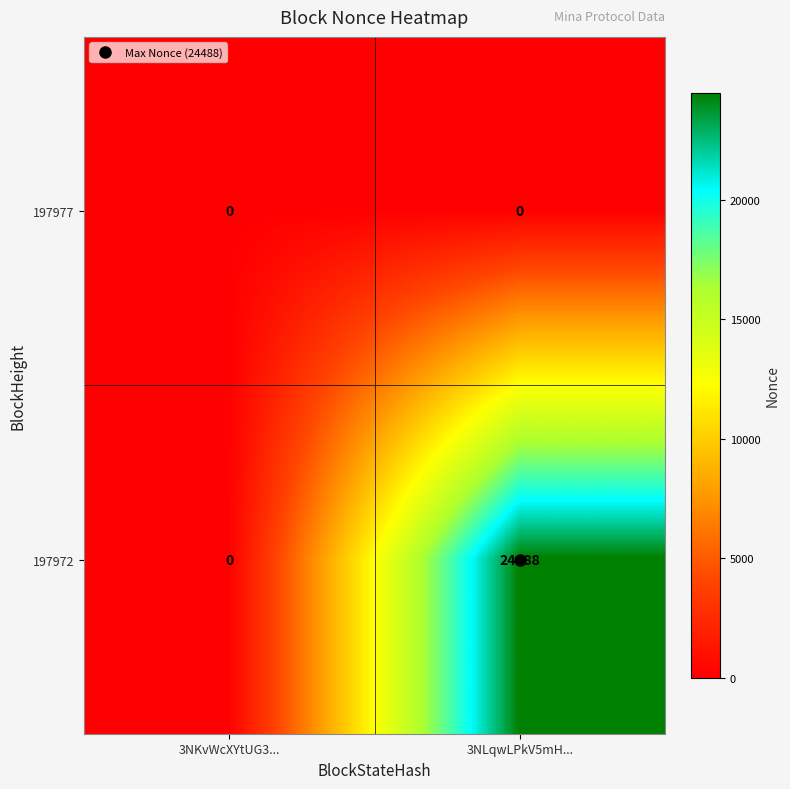

Rank the series by their average value, from lowest to highest.

197977, 197972